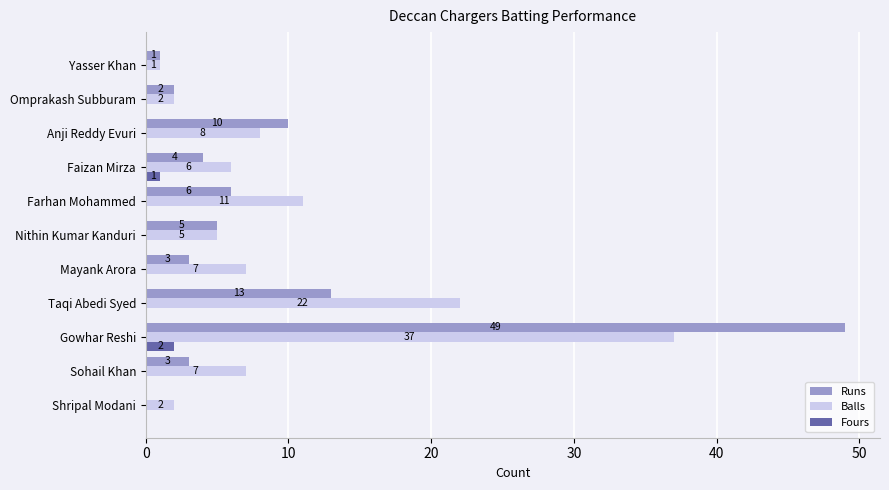

Between Faizan Mirza and Anji Reddy Evuri, which series saw the biggest shift?

Runs